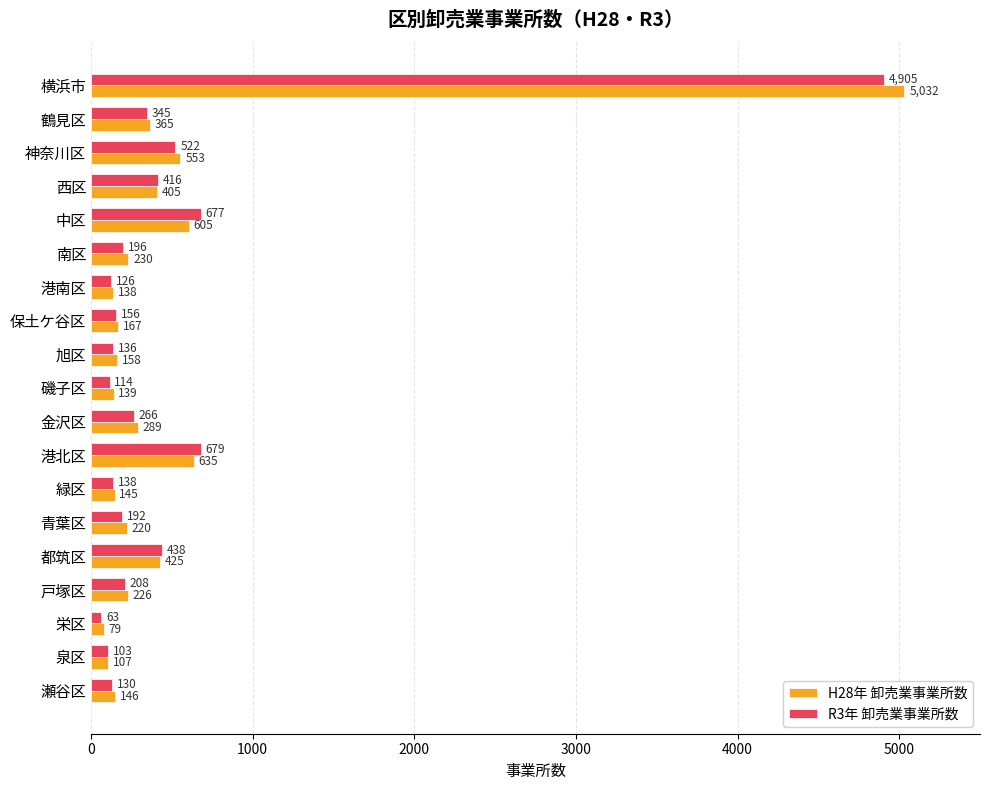

Rank the categories by R3年 卸売業事業所数 value from highest to lowest.

横浜市, 港北区, 中区, 神奈川区, 都筑区, 西区, 鶴見区, 金沢区, 戸塚区, 南区, 青葉区, 保土ケ谷区, 緑区, 旭区, 瀬谷区, 港南区, 磯子区, 泉区, 栄区